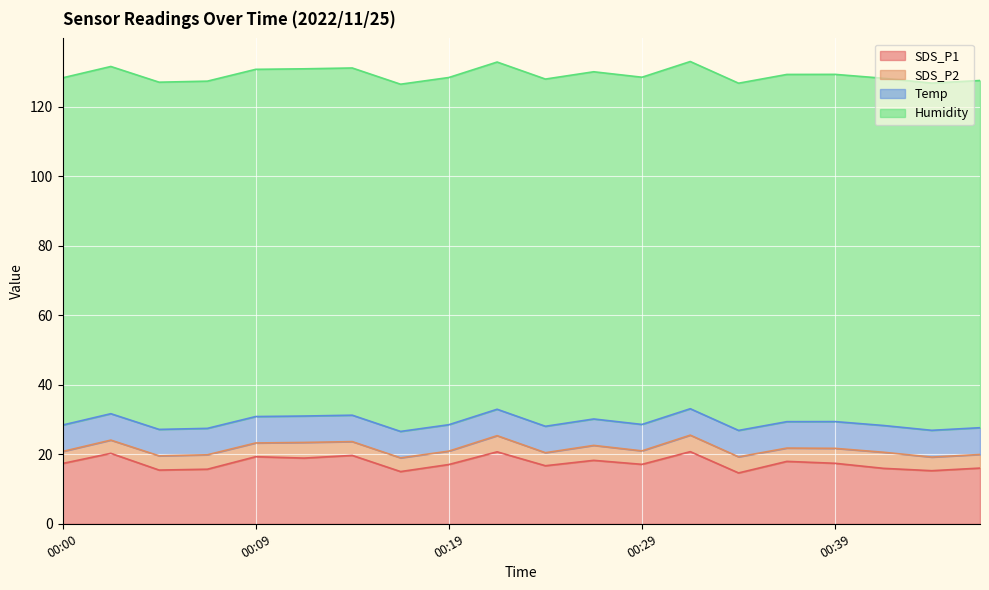

True or false: SDS_P2 and Humidity cross at least once.

False